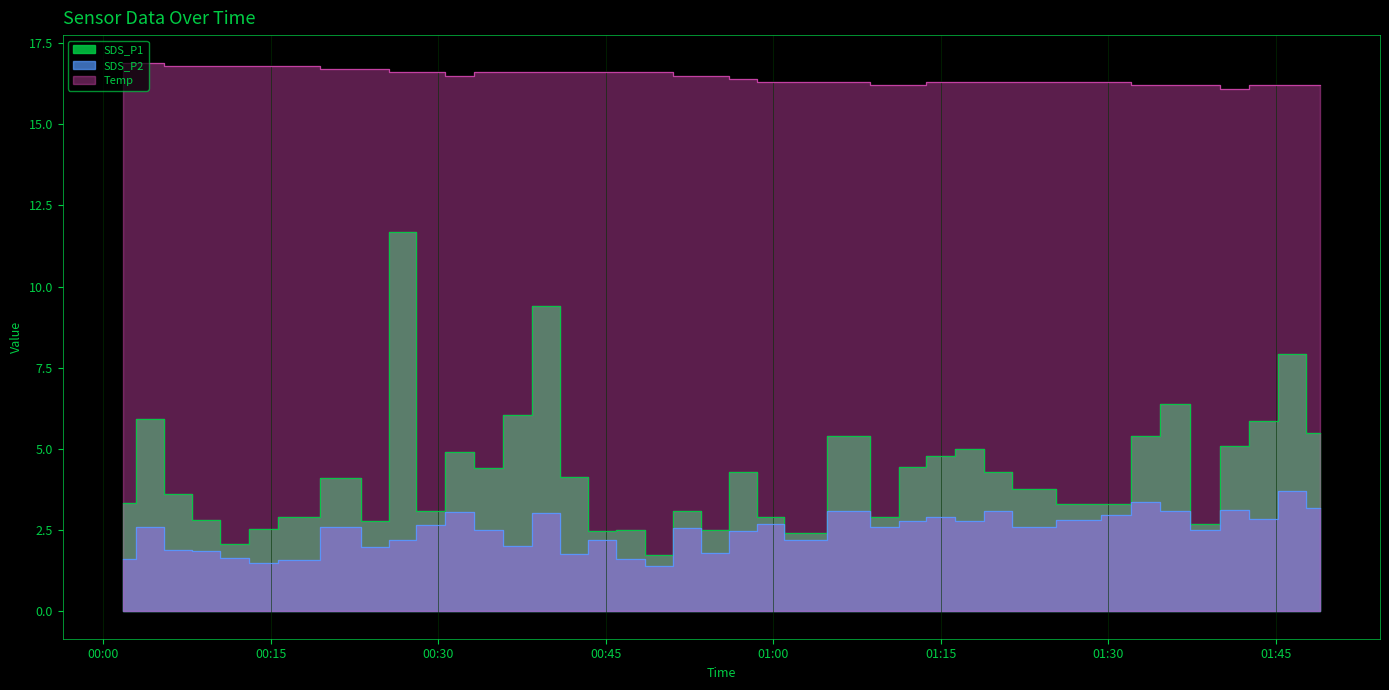

What is the difference between the maximum and minimum values in the SDS_P1 series?

9.9